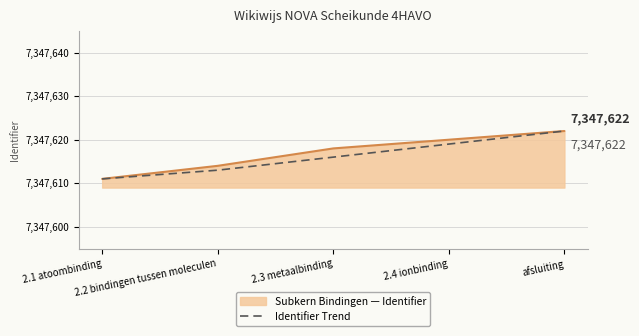

What is the greatest value displayed?

7347622